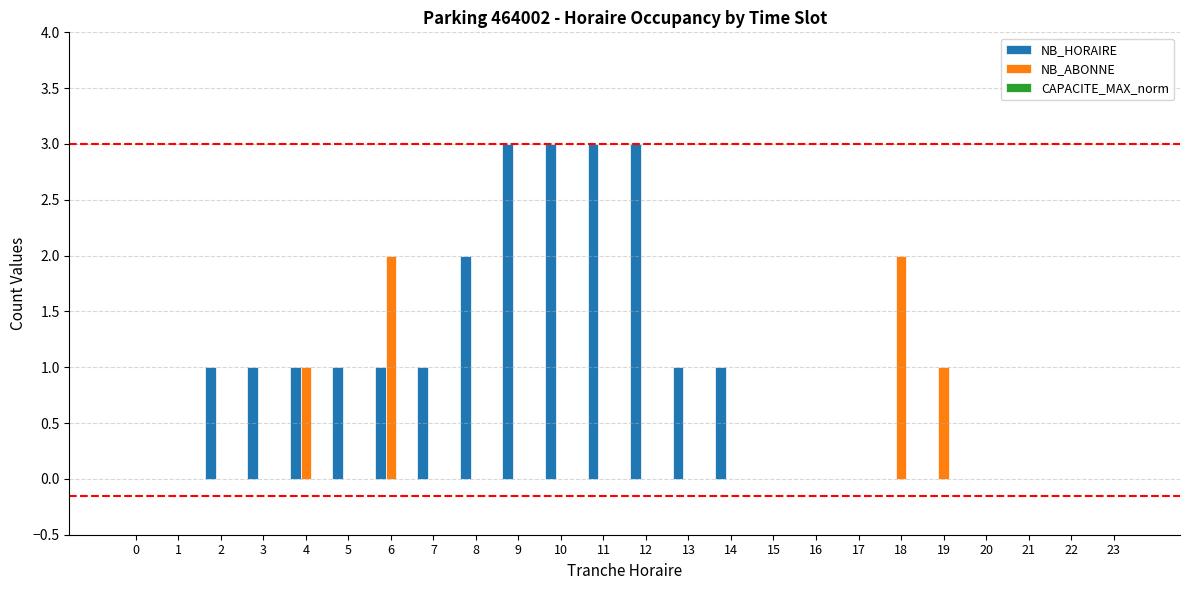

Which series changed the most between 12 and 22?

NB_HORAIRE